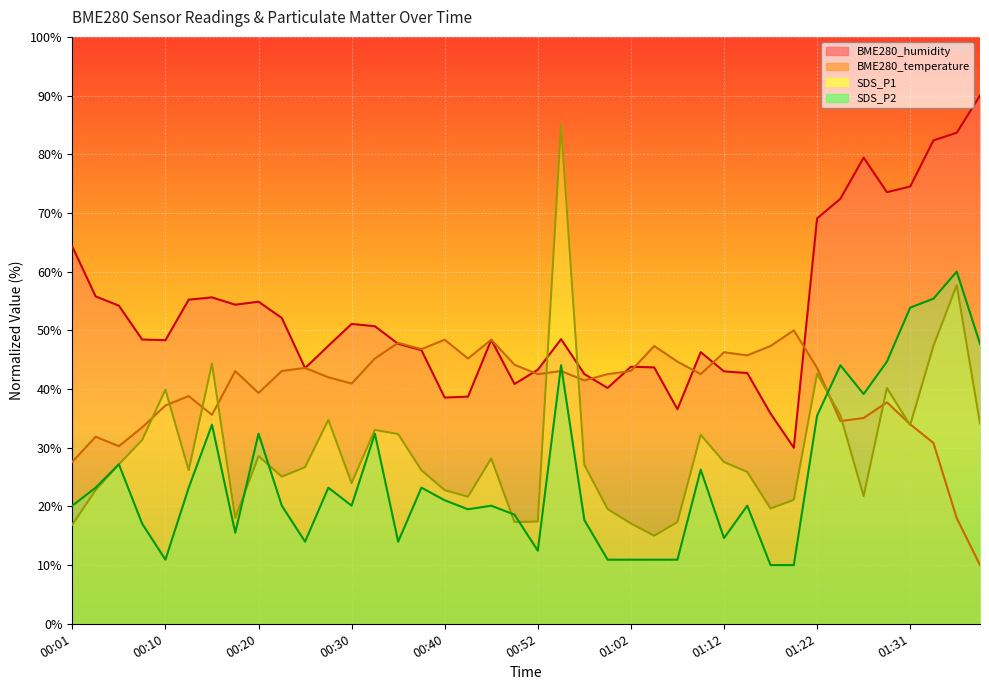

Where is BME280_humidity nearest to the value 60?

00:03